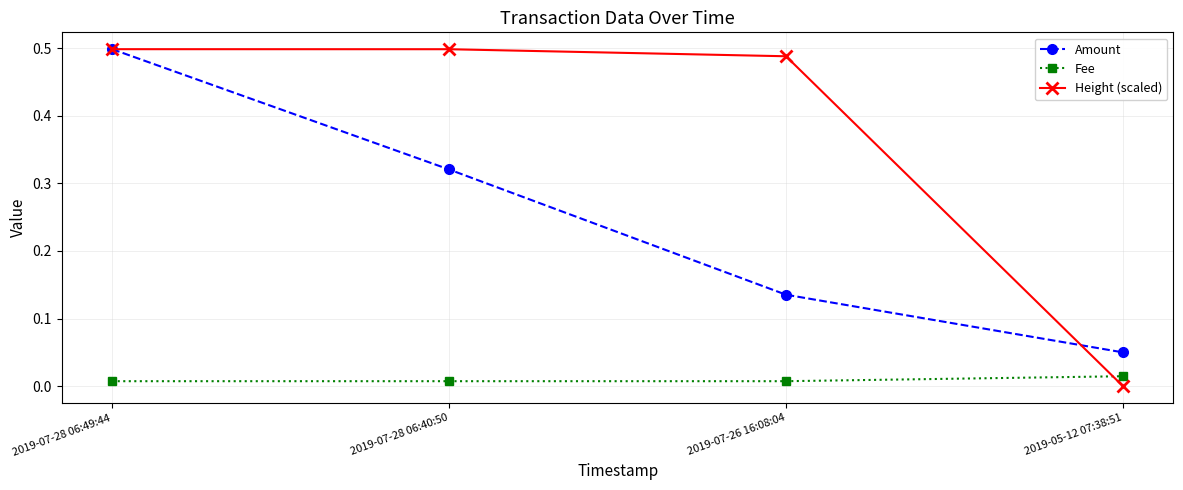

True or false: Fee has more than 2 points higher than both neighbors.

False